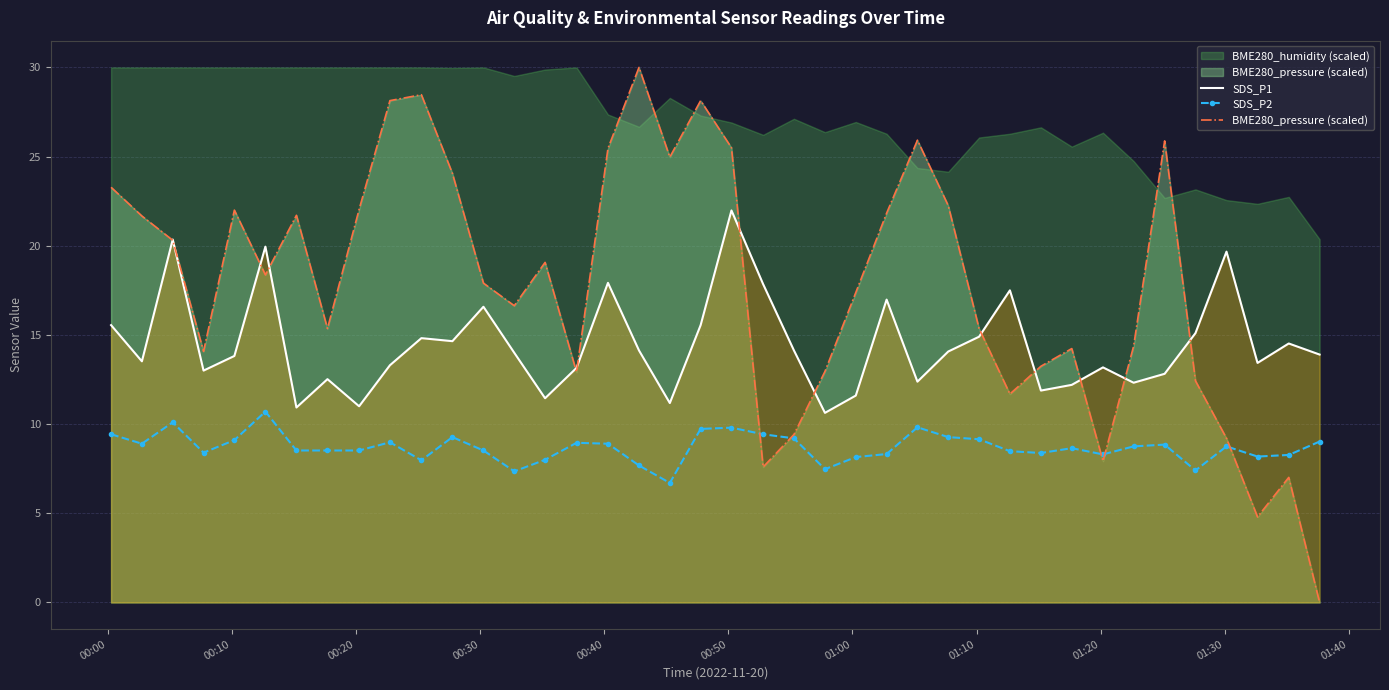

What is the highest value of the SDS_P2 series?

10.7